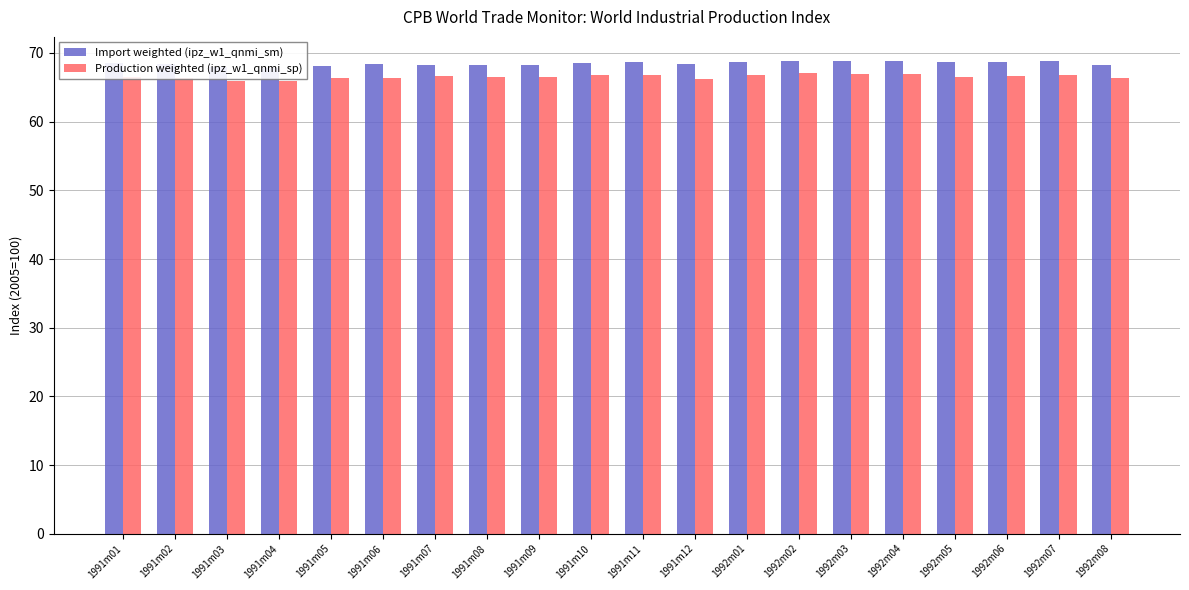

Where does the Production weighted (ipz_w1_qnmi_sp) series first go above 66?

1991m01